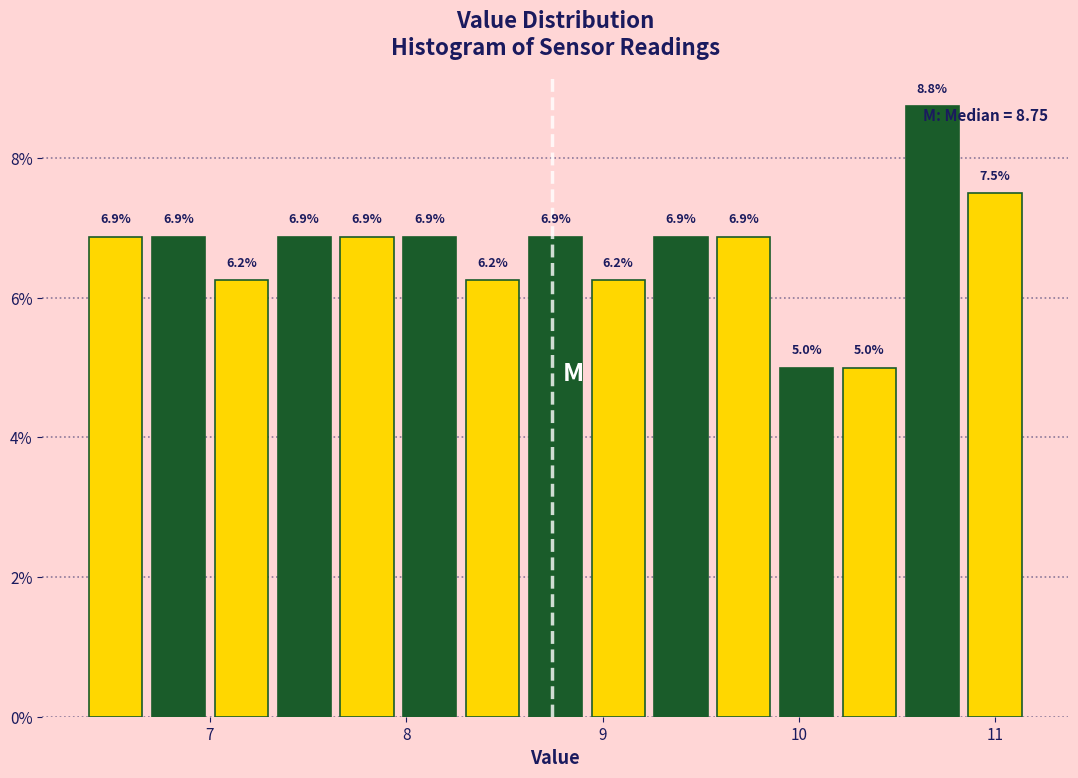

Around what value on the x-axis is the tallest bar? Give the approximate position of its centre, as read against the axis.

10.7